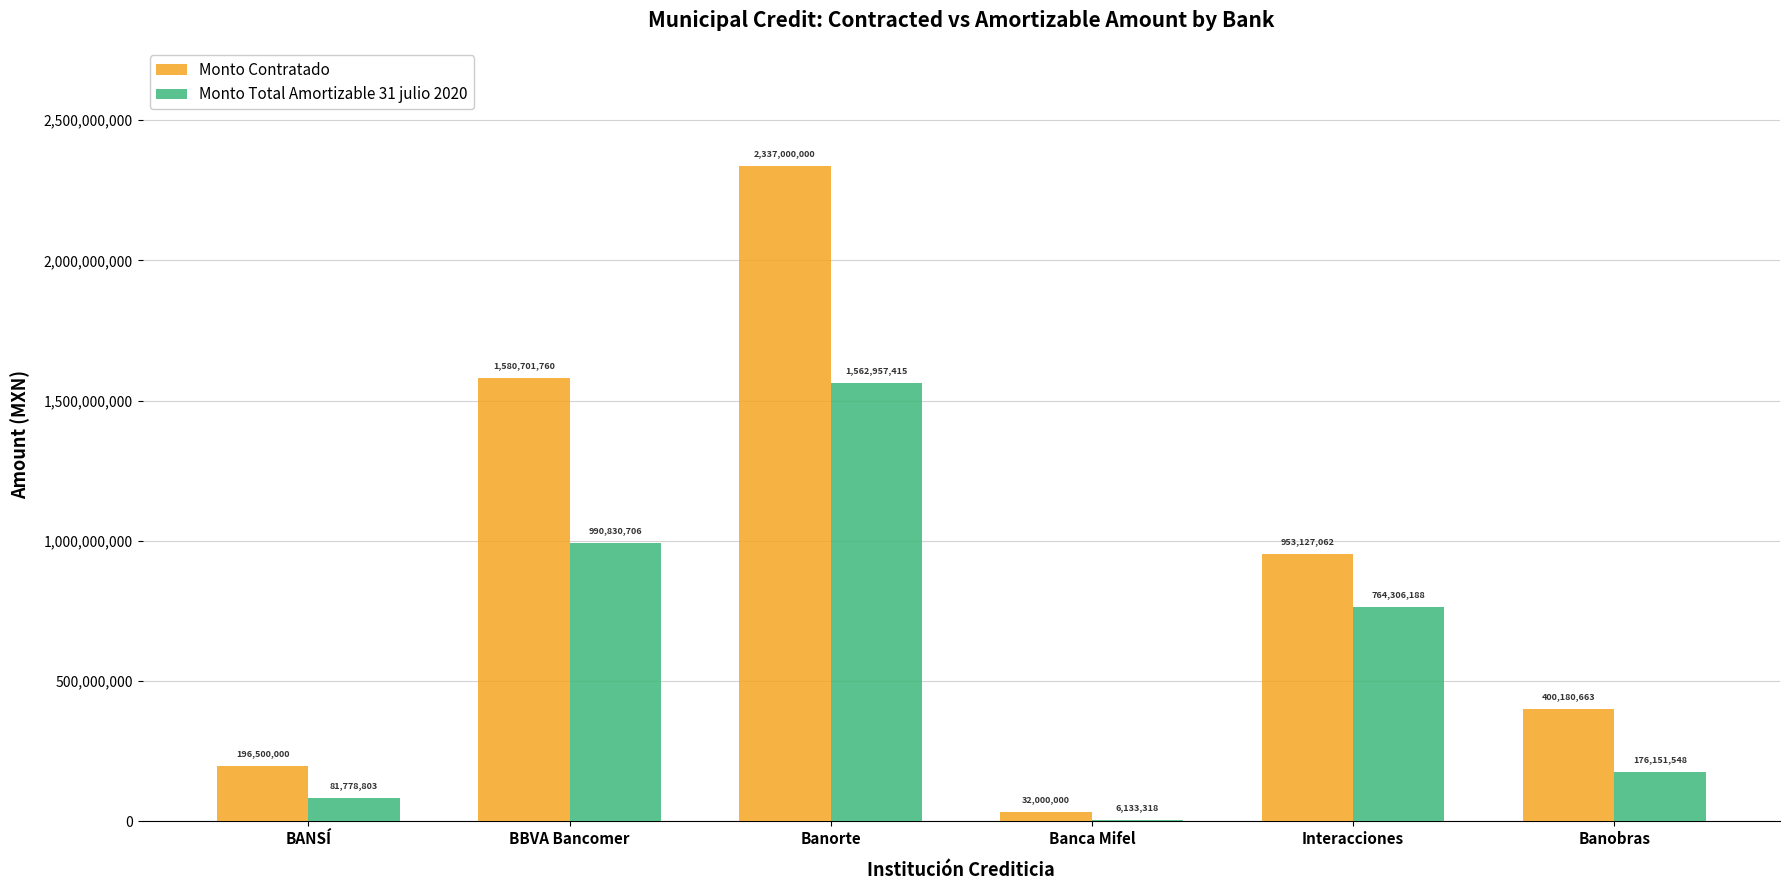

Is it true that Monto Contratado equals 168400304.6 at Banobras?

False